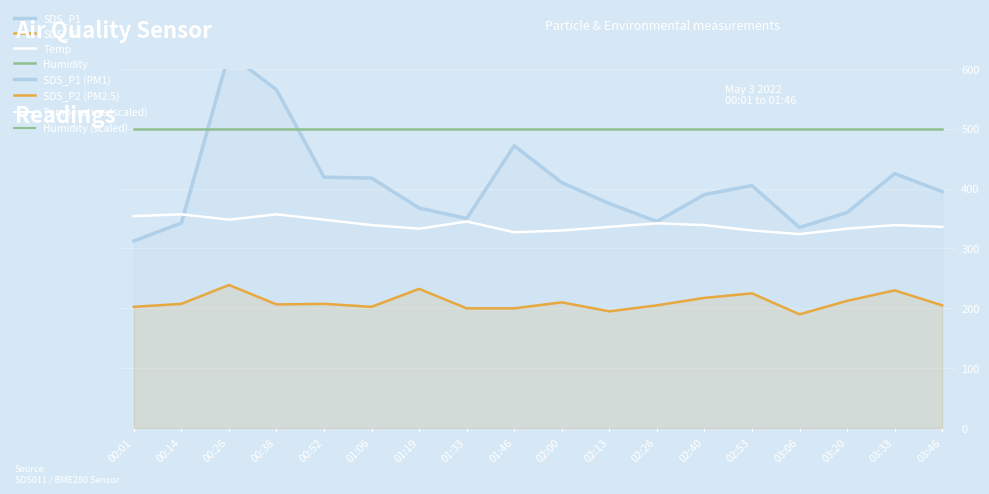

At 02:00, list the series in order from smallest to largest.

SDS_P2, Temp, SDS_P1, Humidity